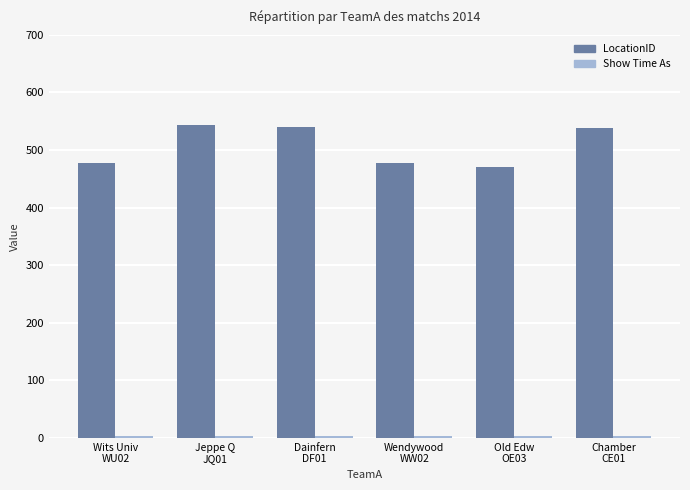

What is the lowest value of the LocationID series?

471